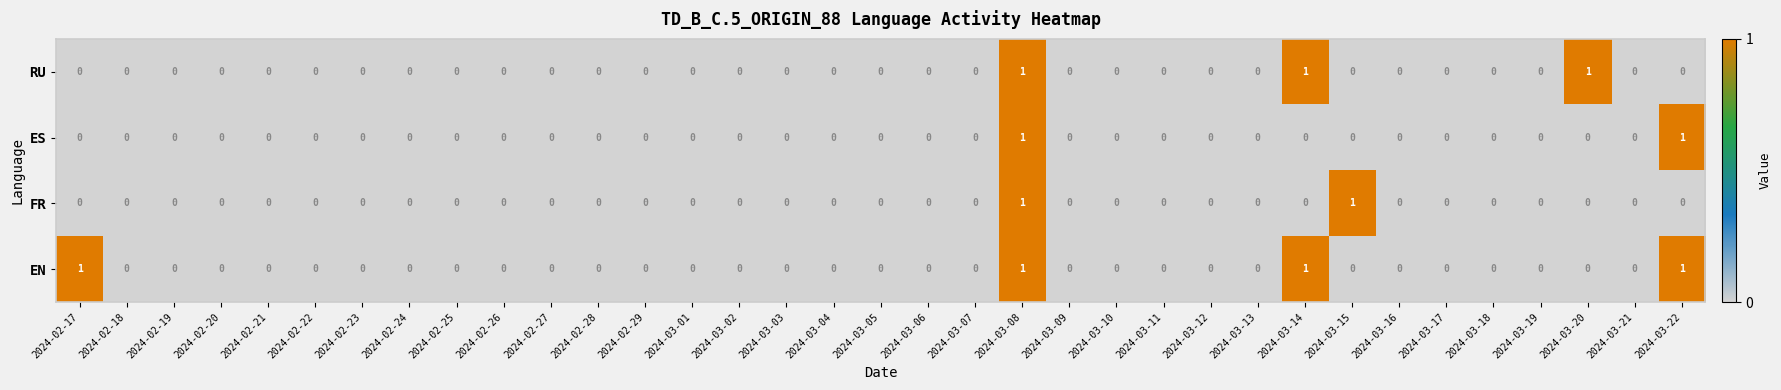

What is the sum of all EN values?

4